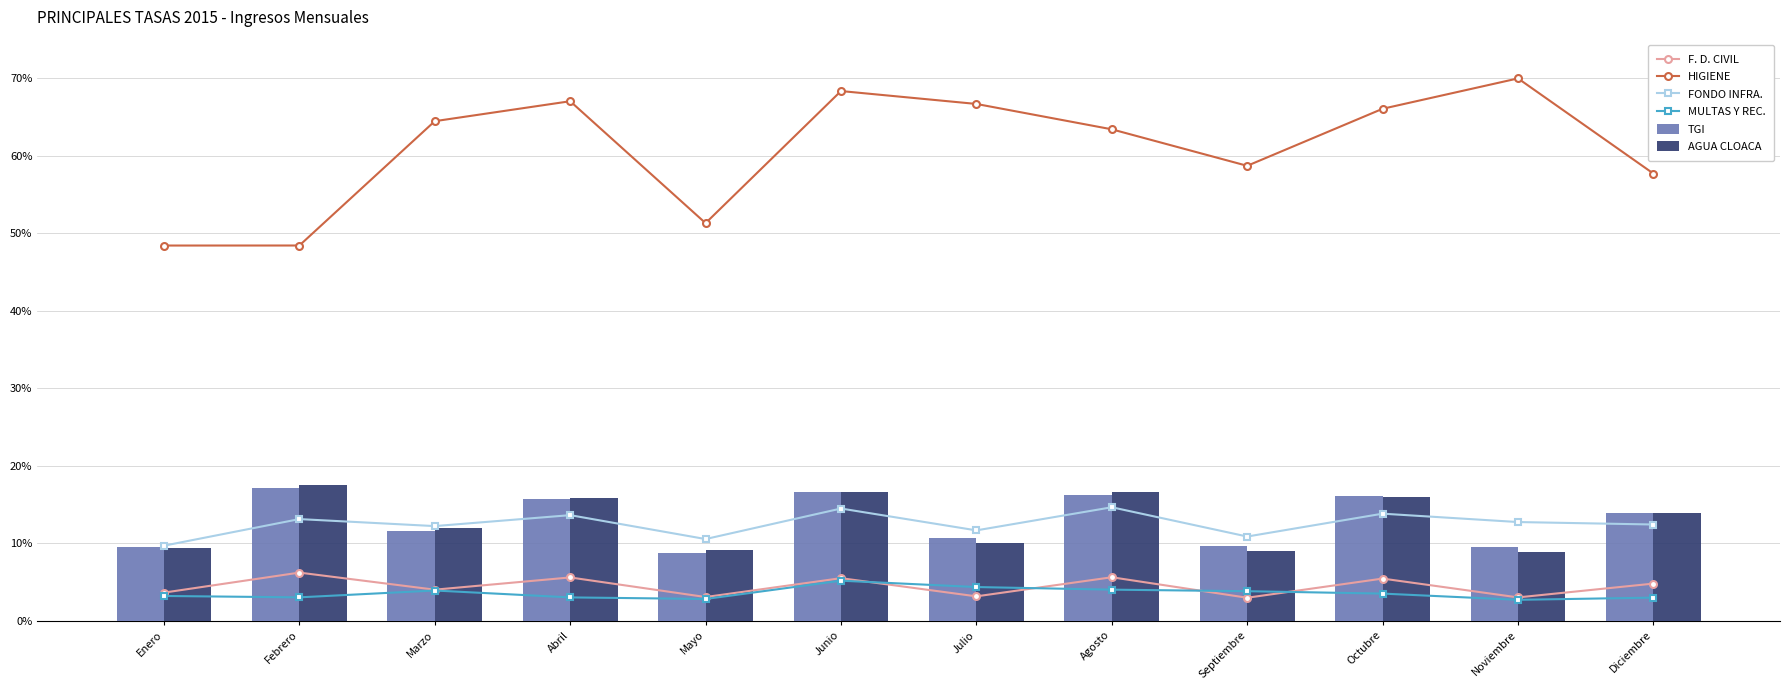

Which category has the highest value in the FONDO INFRA. series?

Agosto